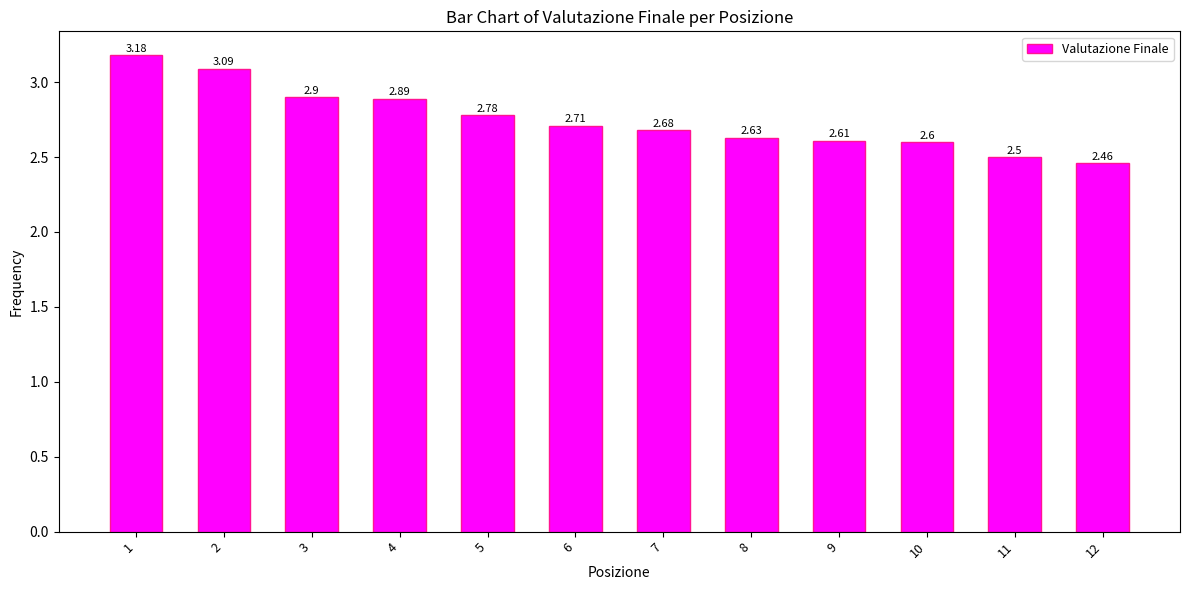

Which category has the lowest value across all series?

12